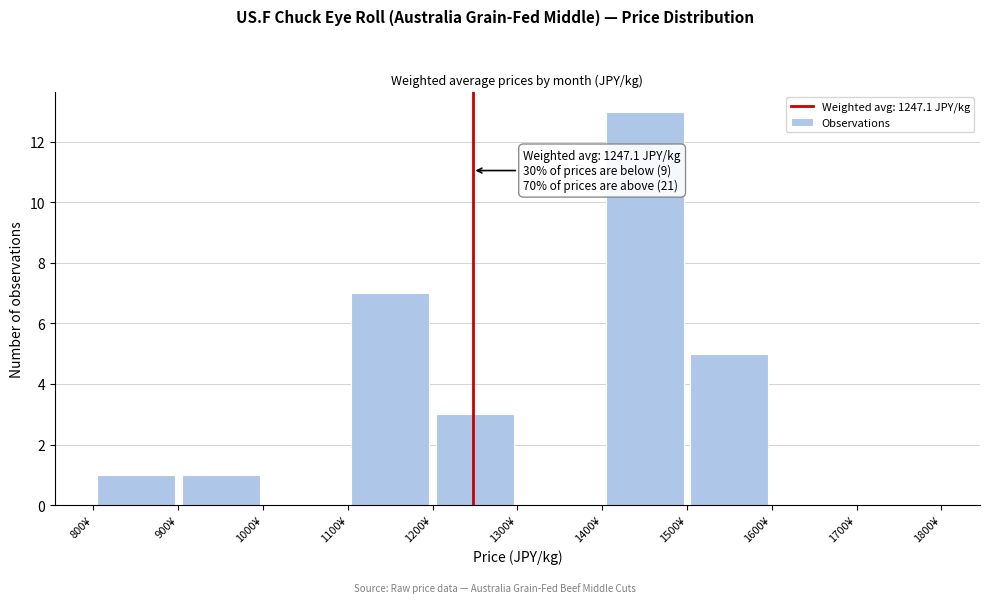

Which range on the x-axis has the tallest bar?

1400 to 1500